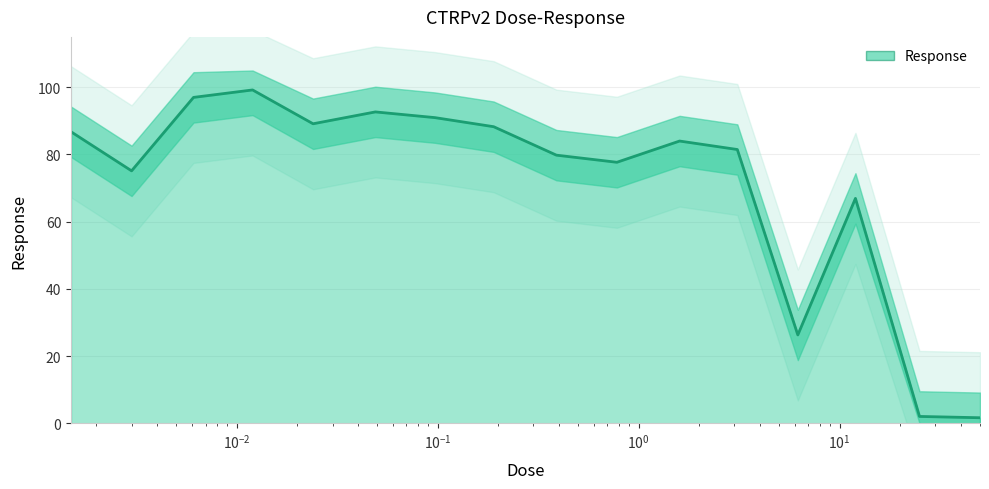

What is the label of the 10th point from the right?

0.097